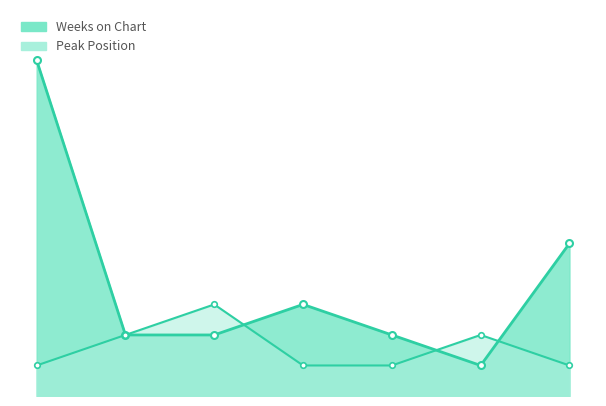

What is the spread (max minus min) of values at 3?

1